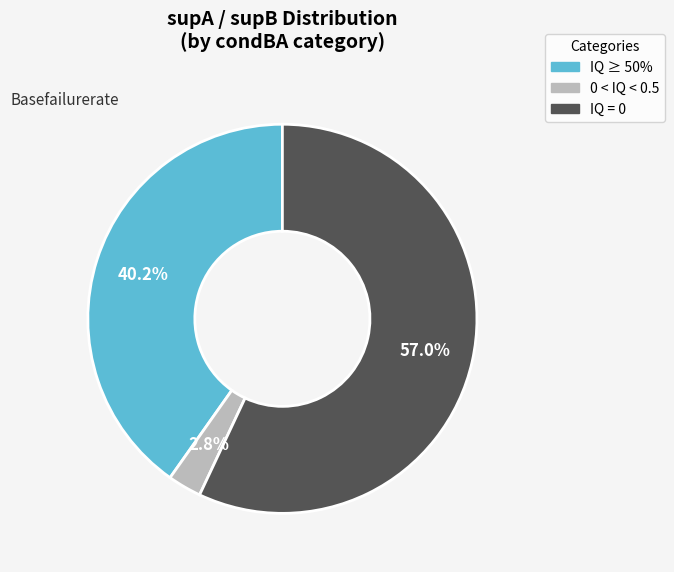

Which has a higher value, IQ = 0 or IQ ≥ 50%?

IQ = 0